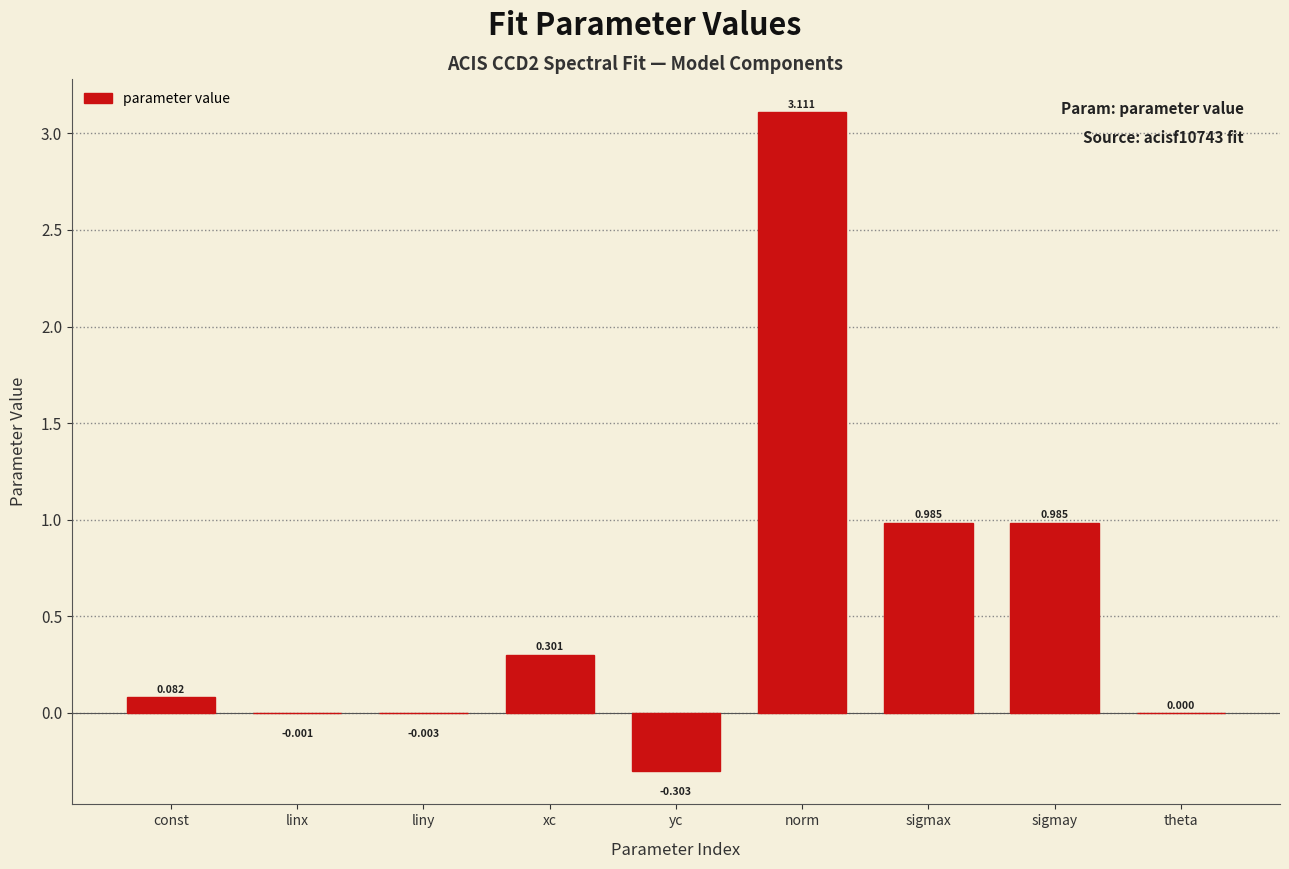

Where does the data first go above 0?

const